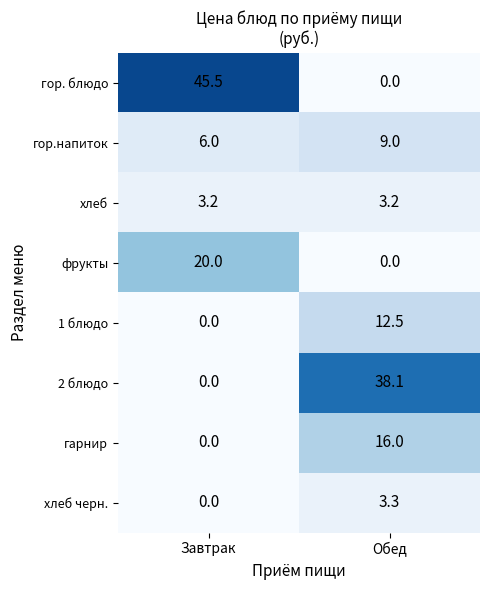

Reading left to right, list all the values displayed in this chart.

гор. блюдо: 45.5	0.0
гор.напиток: 6.0	9.0
хлеб: 3.2	3.2
фрукты: 20.0	0.0
1 блюдо: 0.0	12.5
2 блюдо: 0.0	38.1
гарнир: 0.0	16.0
хлеб черн.: 0.0	3.3